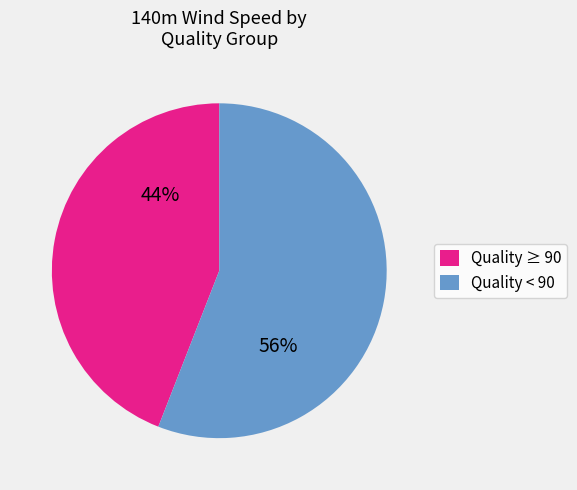

To the nearest percent, what is the difference between the largest and smallest slice percentages?

12%